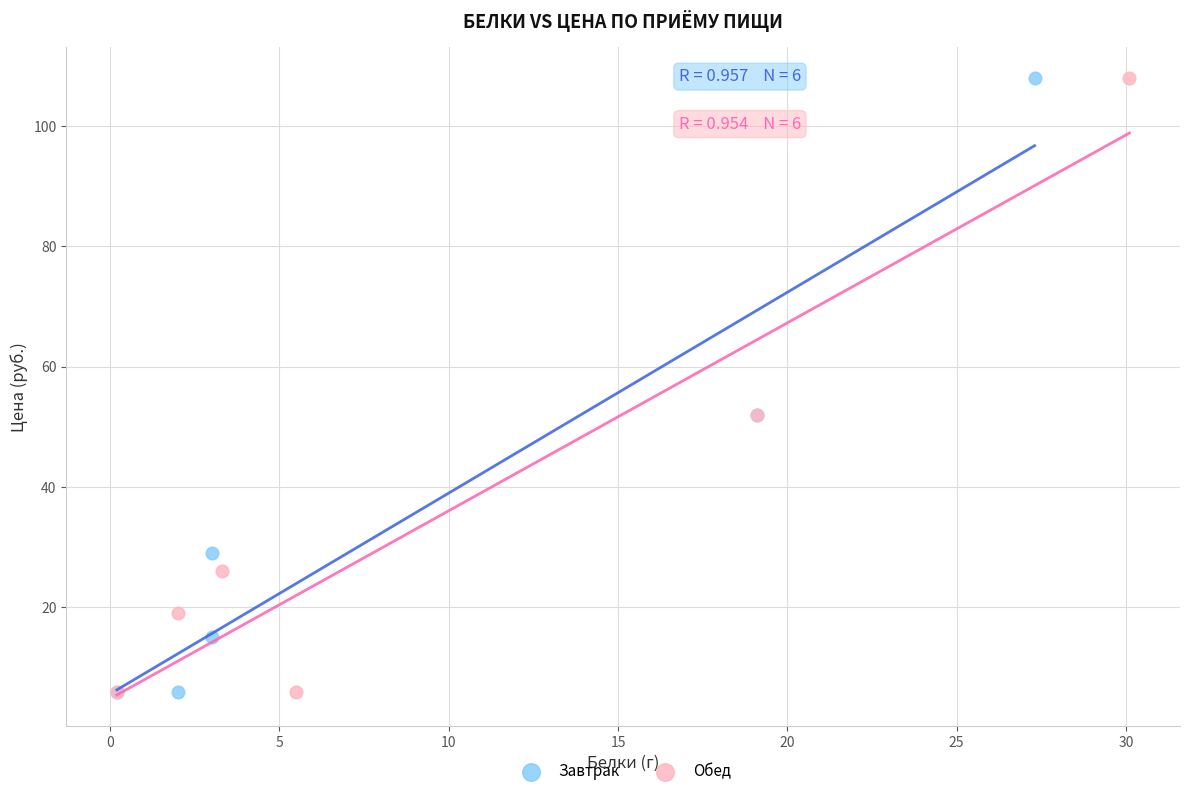

What are all the series names shown in the legend?

Завтрак, Обед